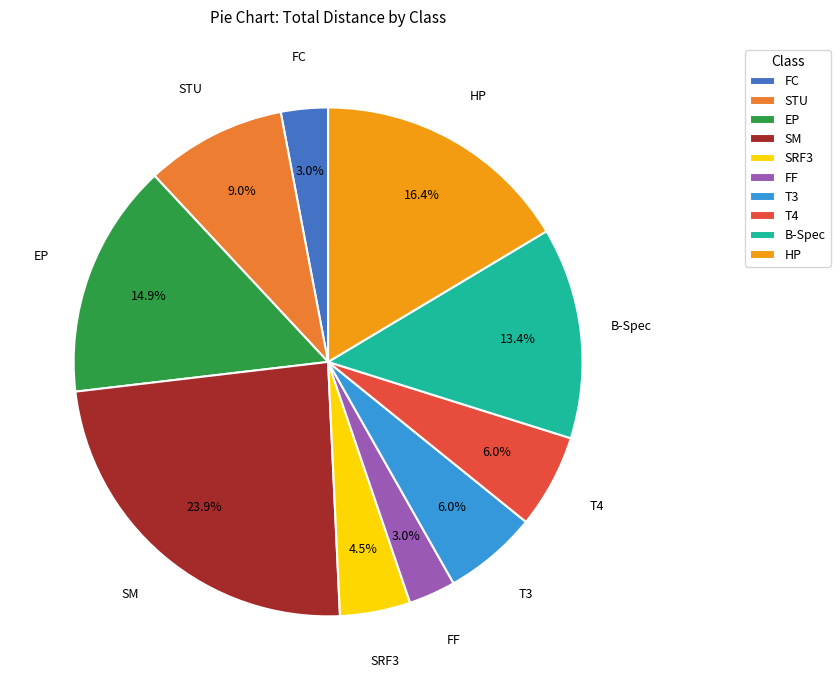

Count the number of slices in the pie.

10